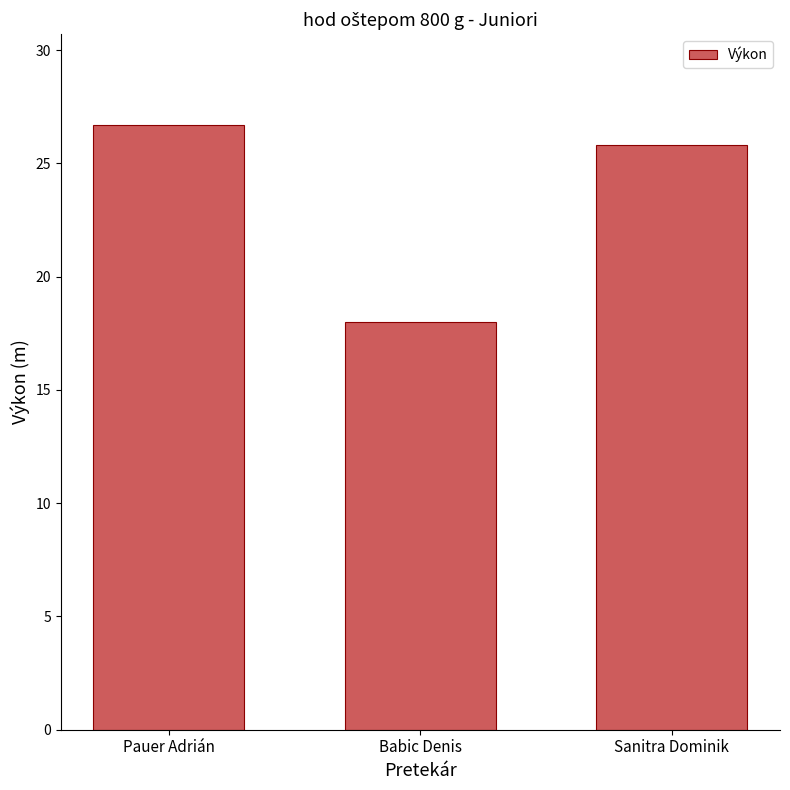

What is the ratio of the value at Pauer Adrián to the value at Sanitra Dominik?

1.0